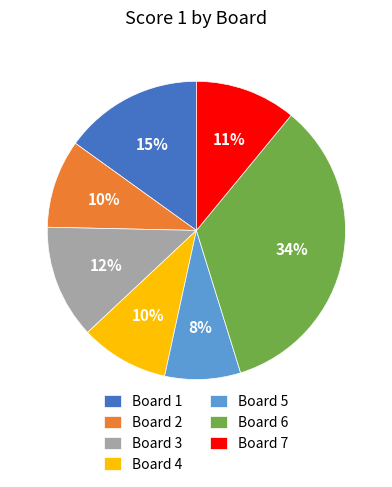

Count the number of slices in the pie.

7